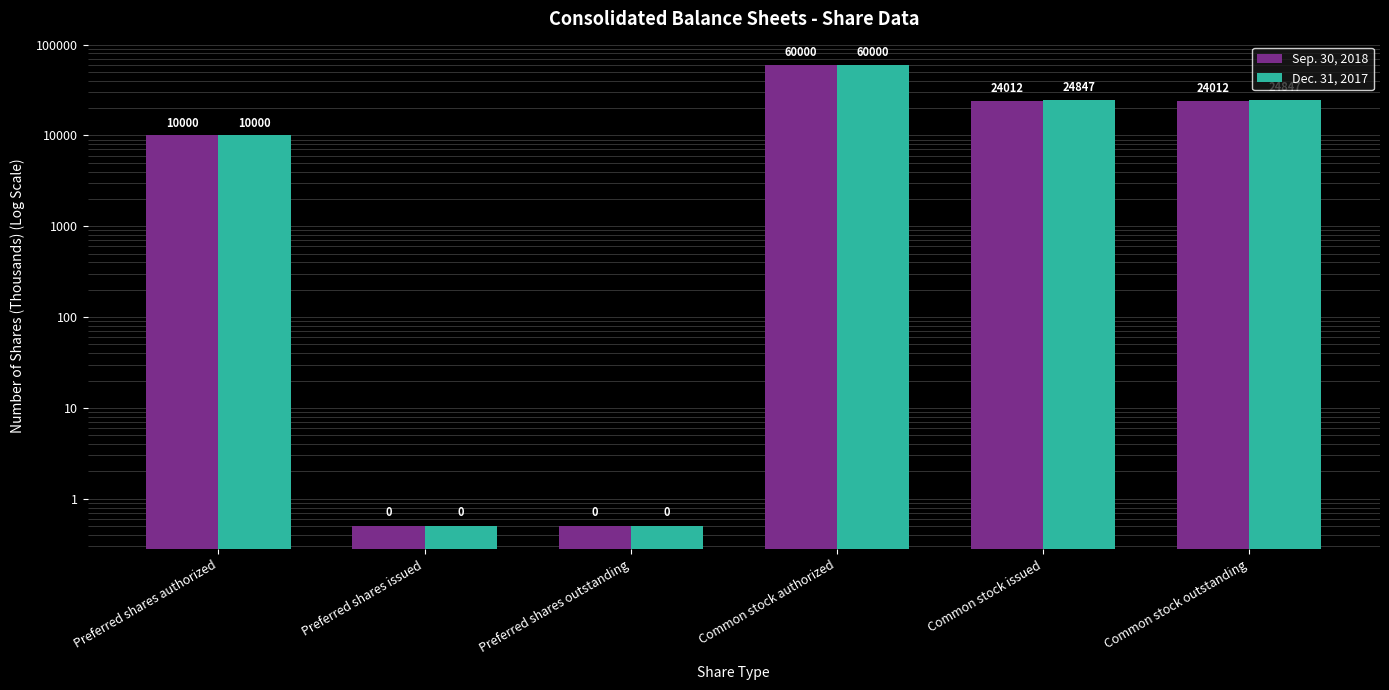

What is the smallest value displayed?

0.5